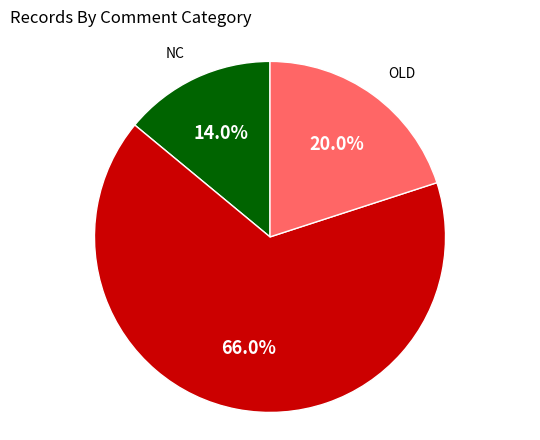

Is there any slice that represents more than half of the pie?

Yes